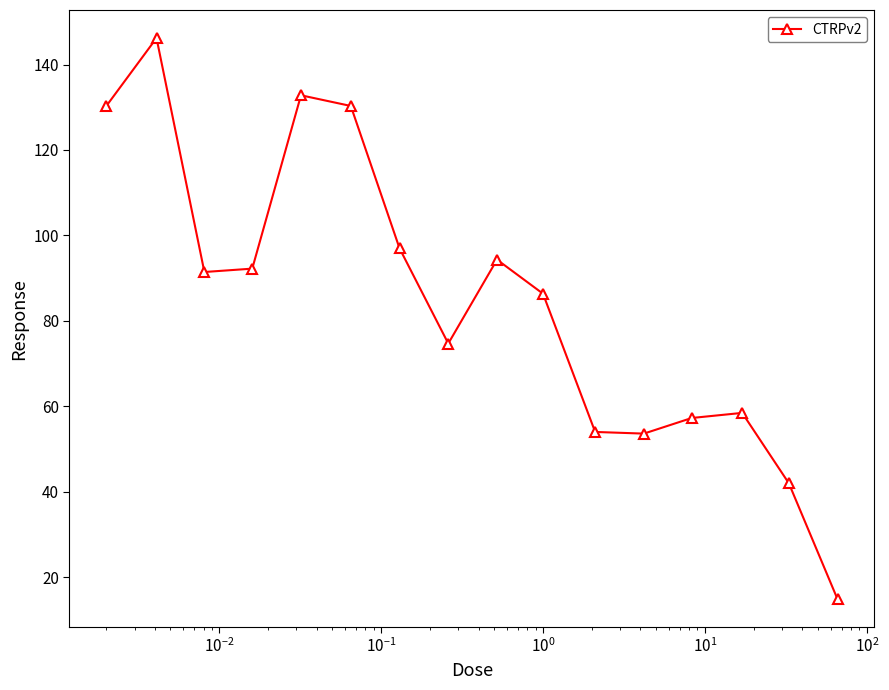

What is the value of the 1st point from the left?

130.2